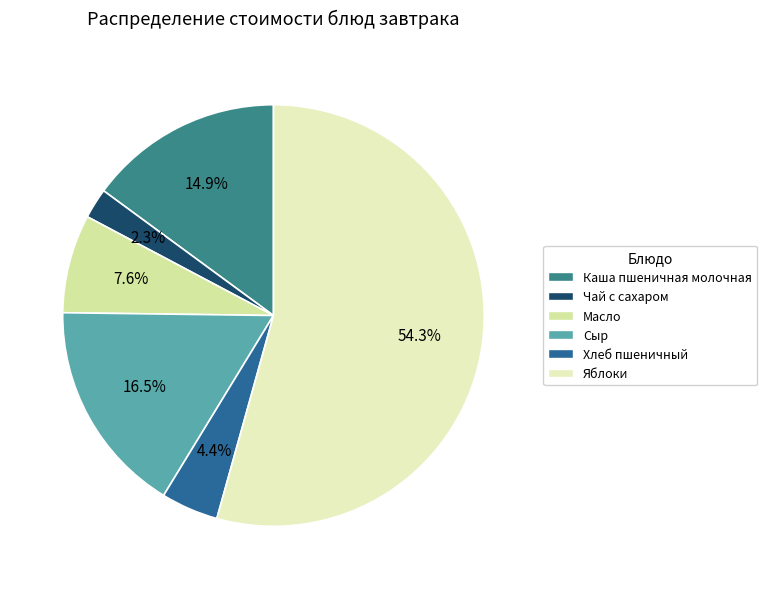

Count the number of slices in the pie.

6